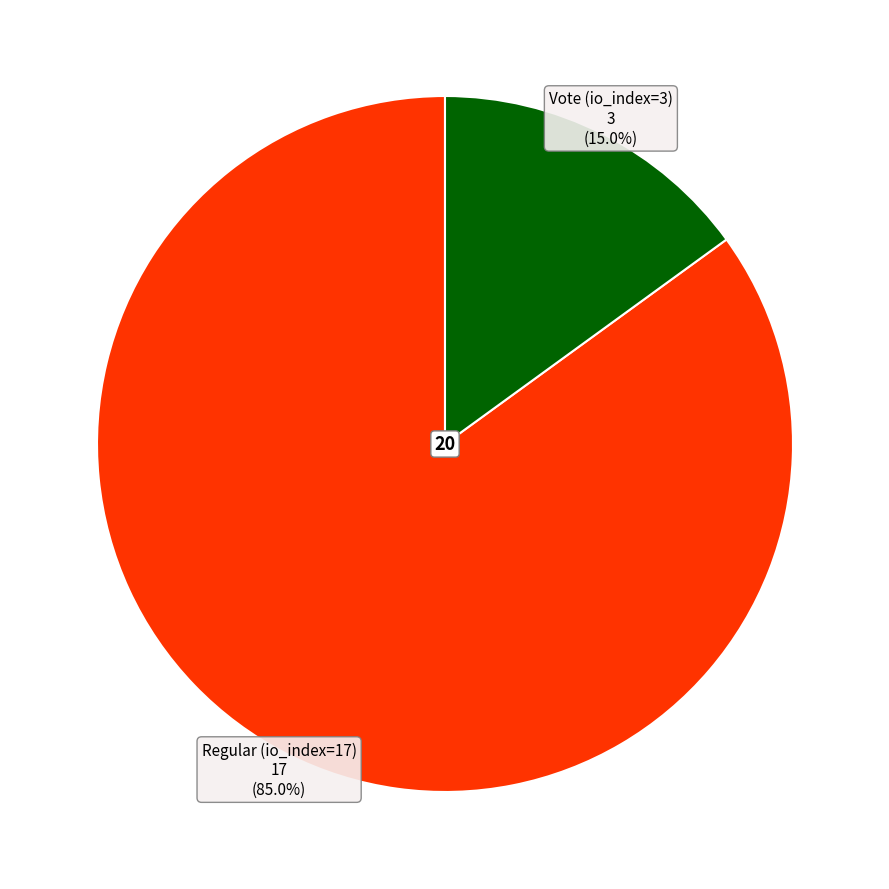

Rank the categories by value from lowest to highest.

Vote (io_index=3), Regular (io_index=17)